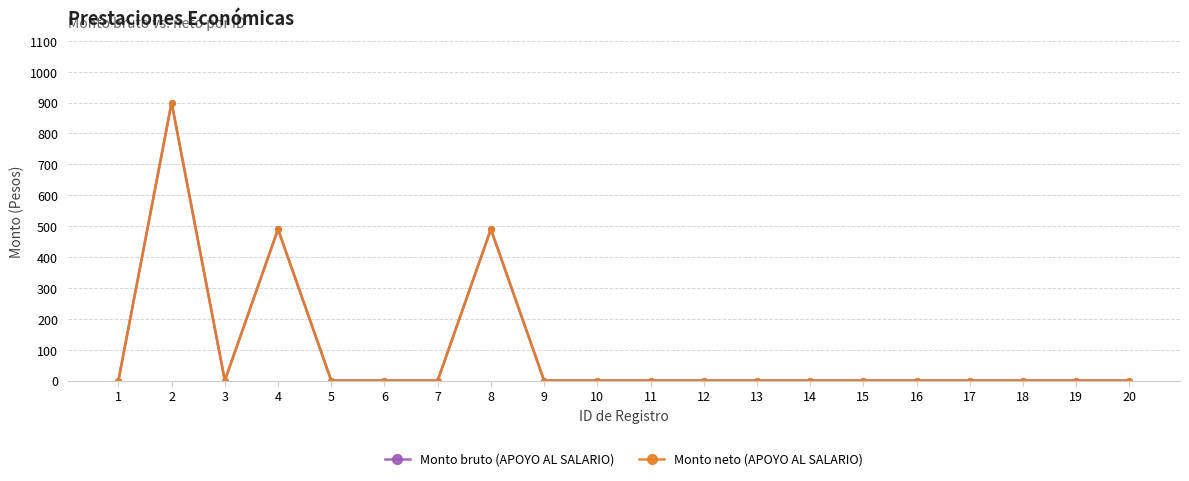

List the labels in order of Monto bruto (APOYO AL SALARIO) value, smallest first.

1, 3, 5, 6, 7, 9, 10, 11, 12, 13, 14, 15, 16, 17, 18, 19, 20, 4, 8, 2